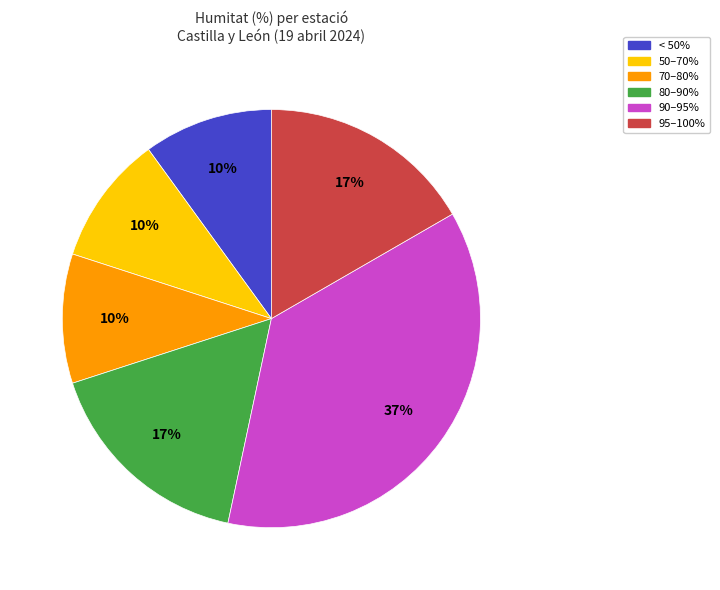

Is there any slice that represents more than half of the pie?

No